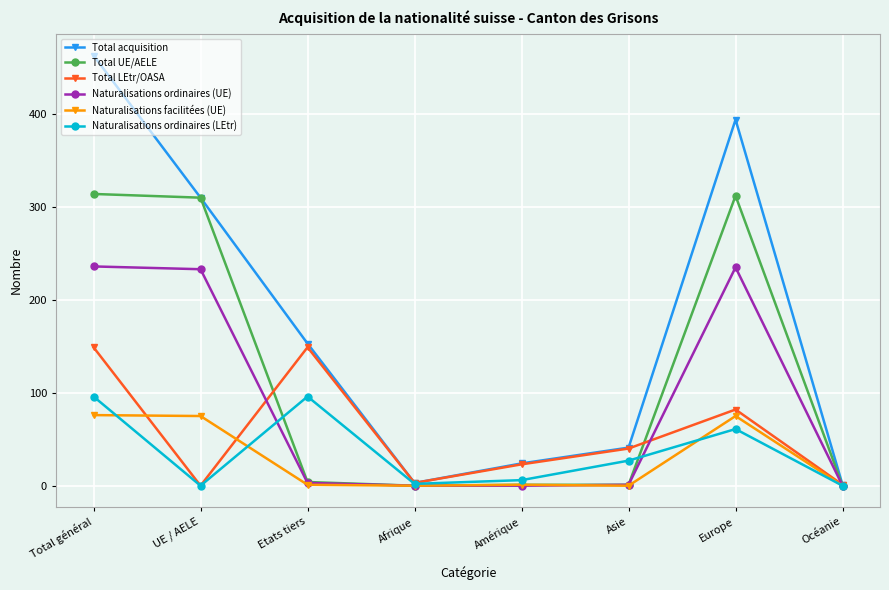

At which label does Total acquisition first exceed 153?

Total général